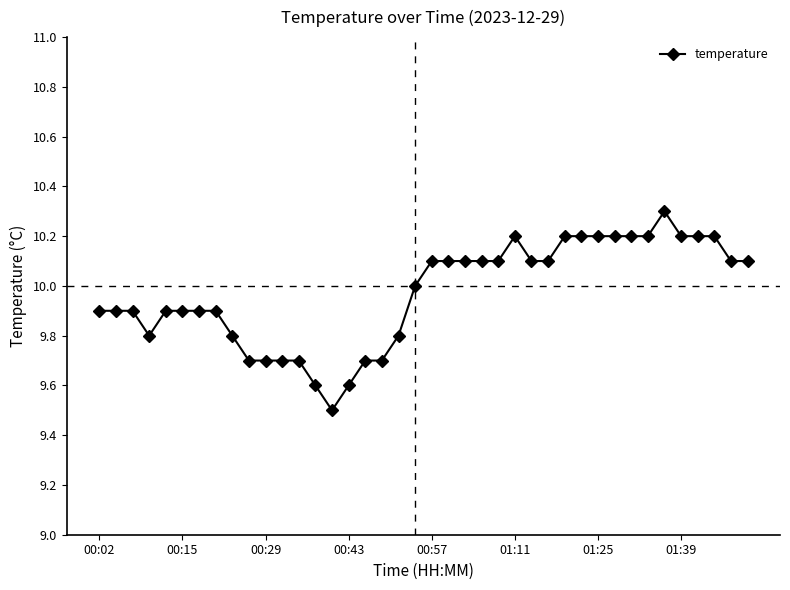

Is this an area chart (filled region under the line)?

No